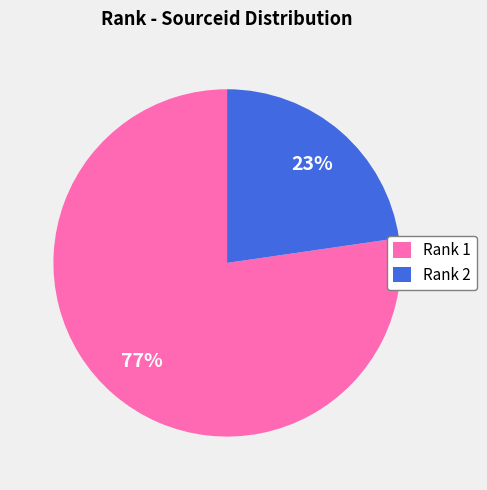

What is the largest slice in the pie chart?

Rank 1